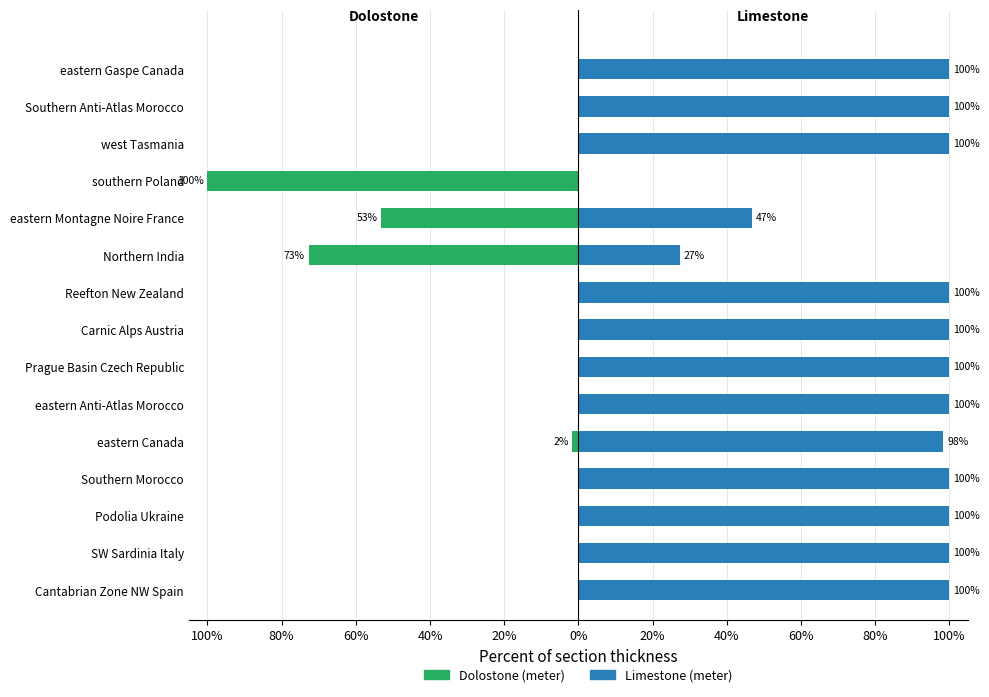

Which series has the largest total across all categories?

Limestone (meter)